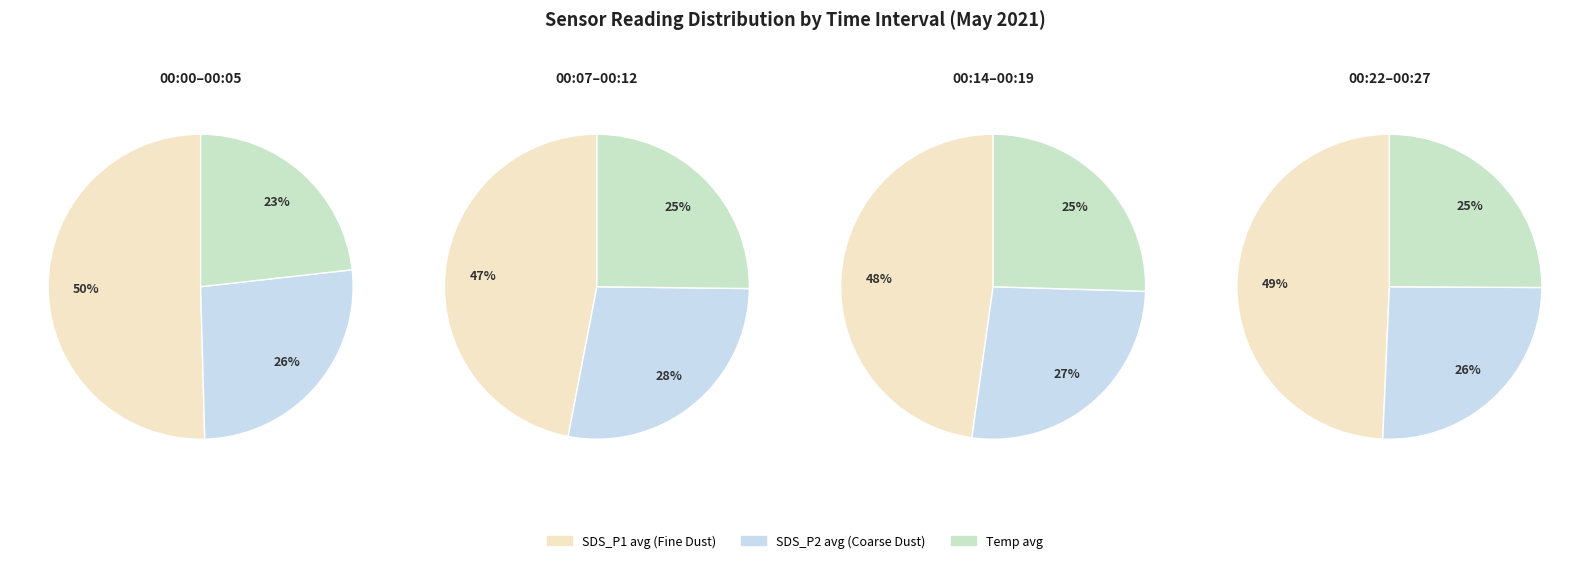

Count the number of slices in the pie.

12